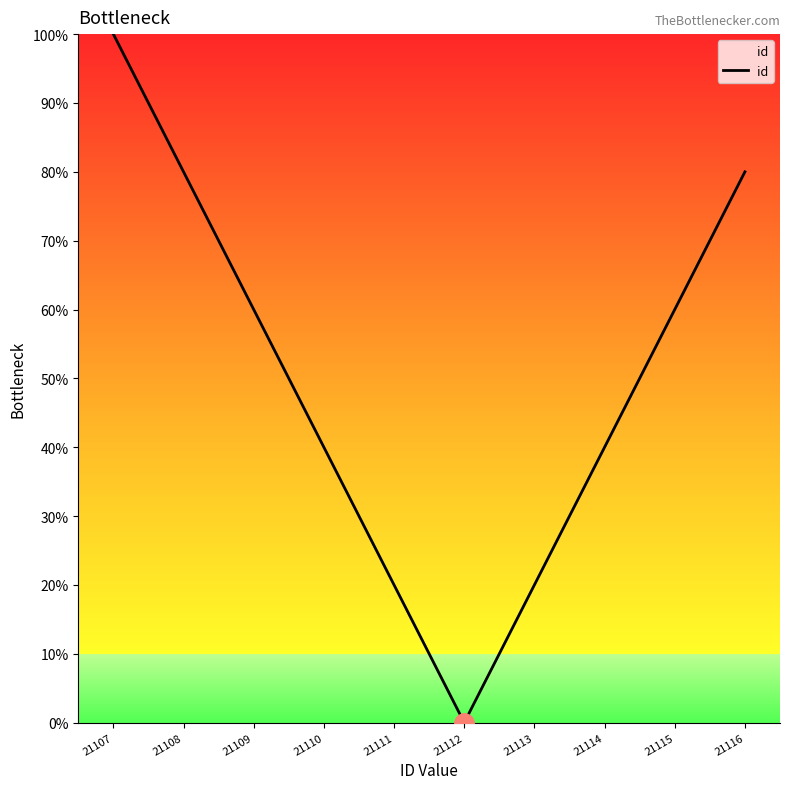

Read the value at 21116.

80